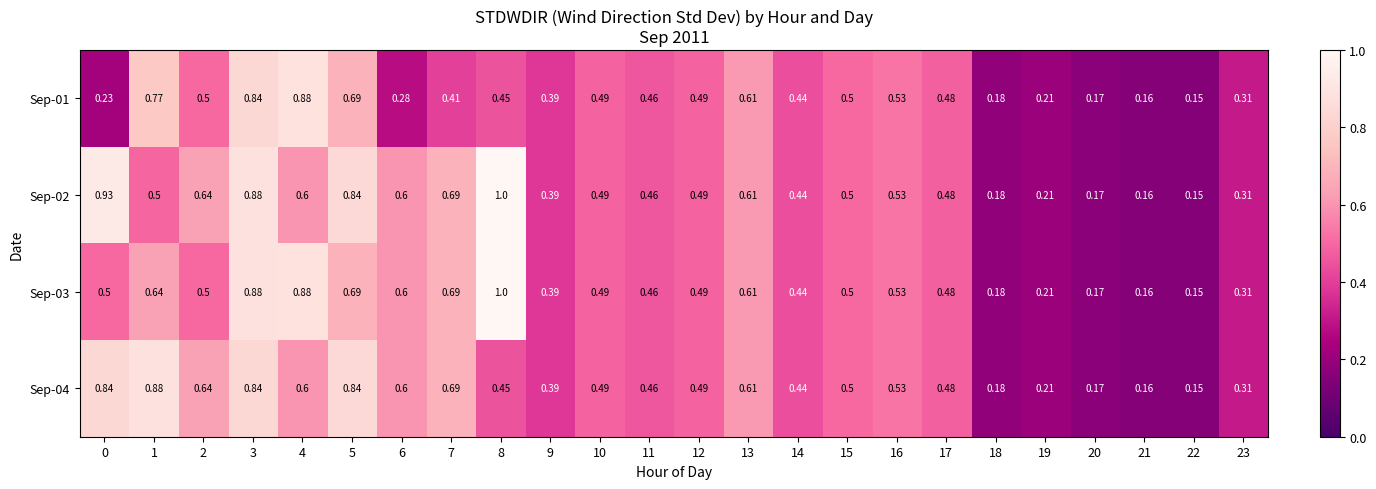

At 7, list the series in order from largest to smallest.

Sep-02, Sep-03, Sep-04, Sep-01